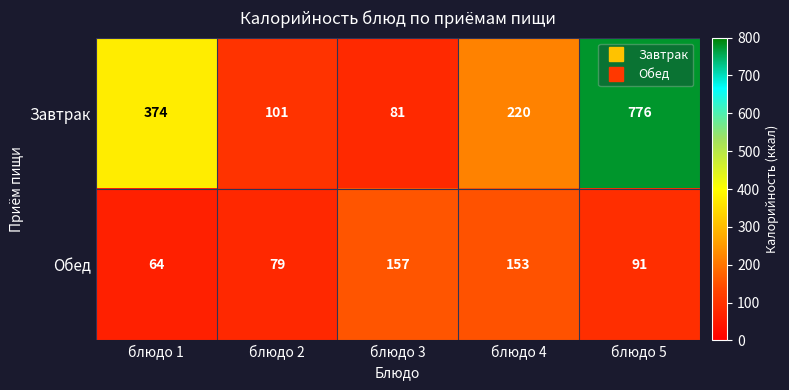

The Обед series shows 278 at блюдо 3. True or false?

False